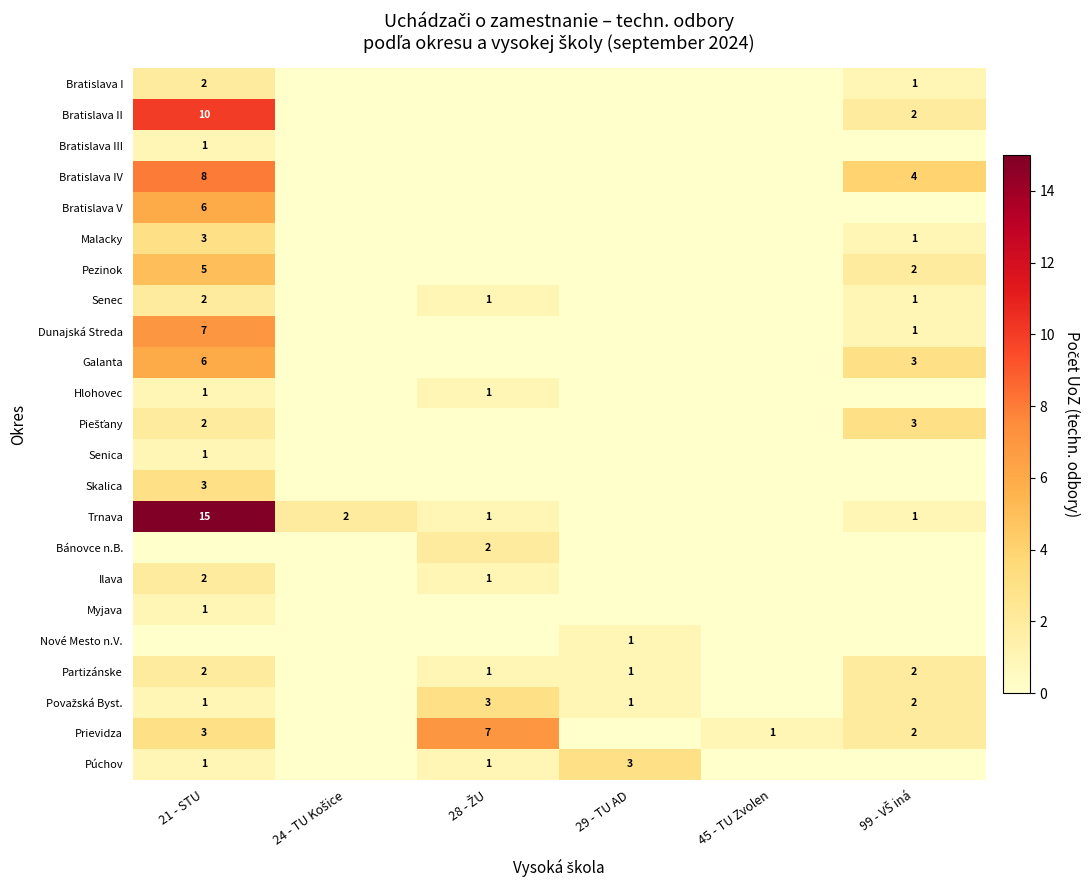

How many values in Bratislava III are above zero?

1